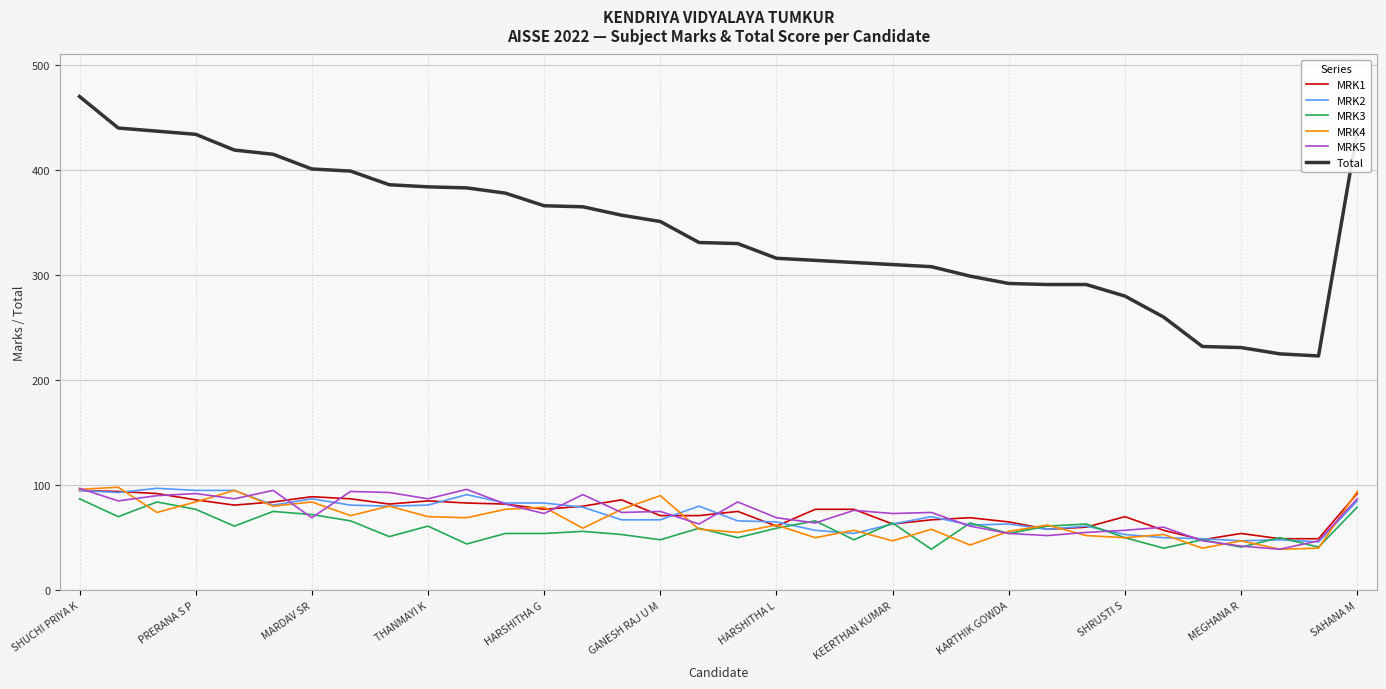

Which series has the largest range (max minus min)?

Total